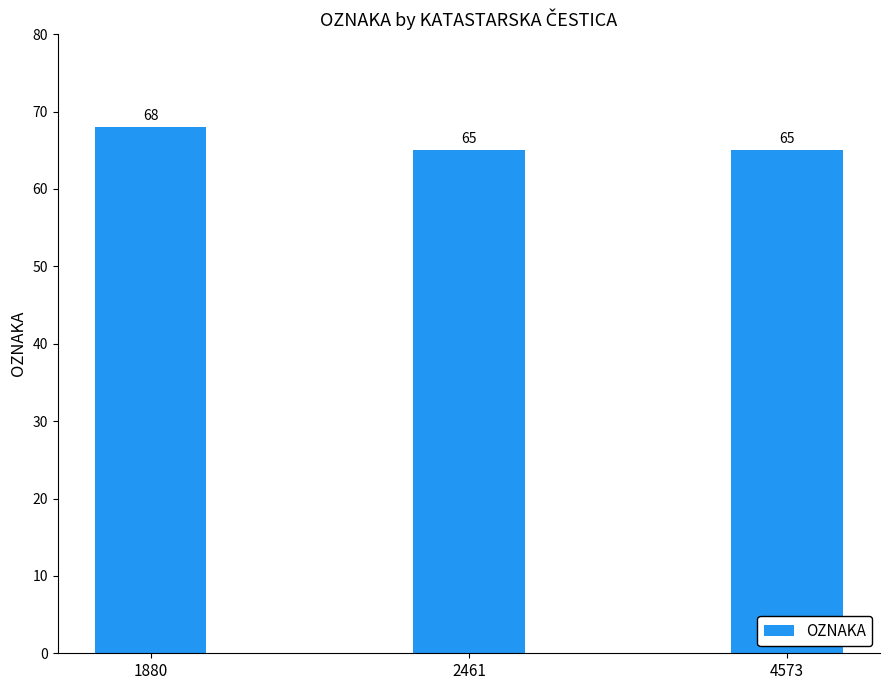

How many values are between 65 and 68?

3